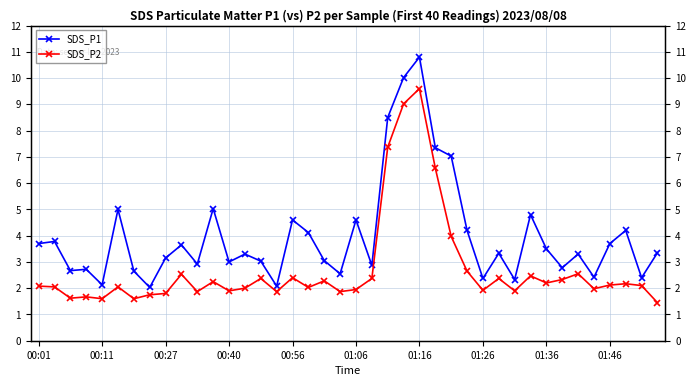

What is the sum of the SDS_P2 values at 35 and 20?

3.9